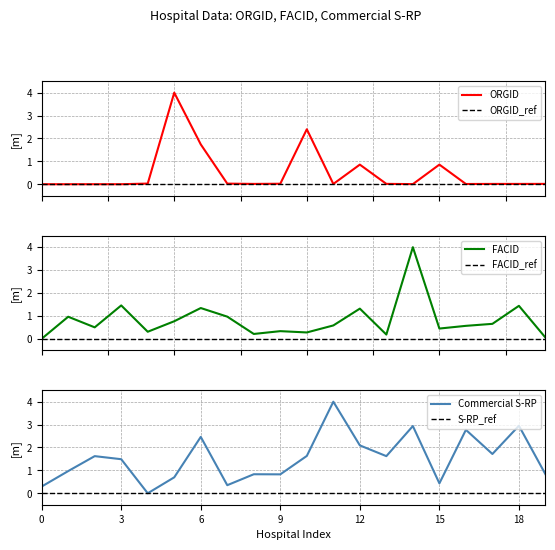

The FACID_ref series shows 0.0 at 10. True or false?

True